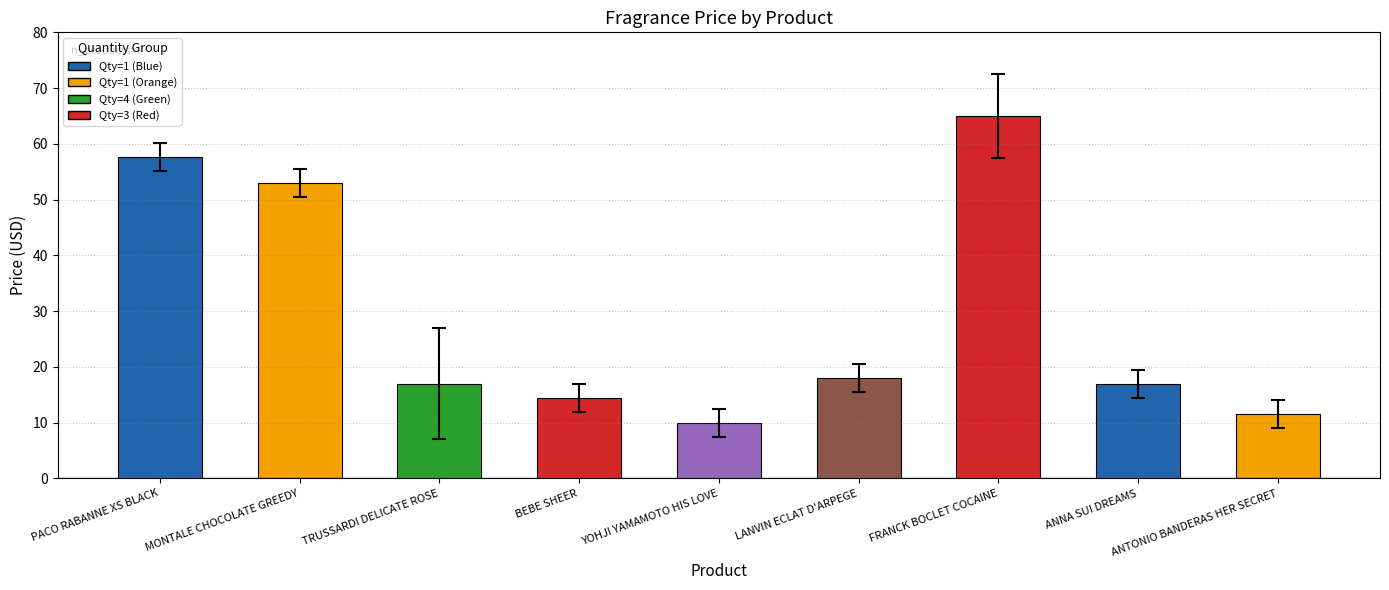

What is the minimum value shown in the chart?

10.0